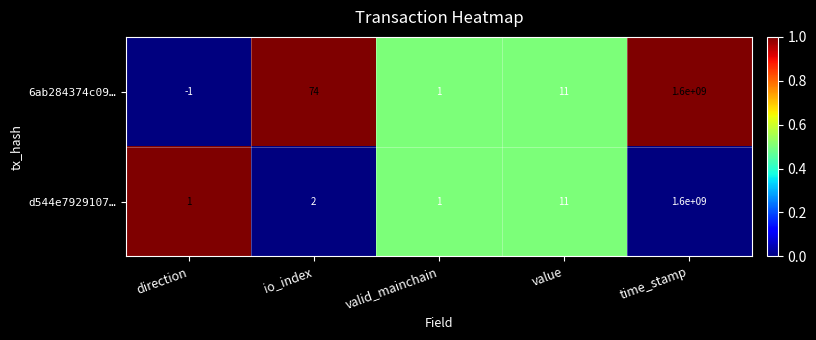

At which label is d544e7929107… closest to 800000000?

value